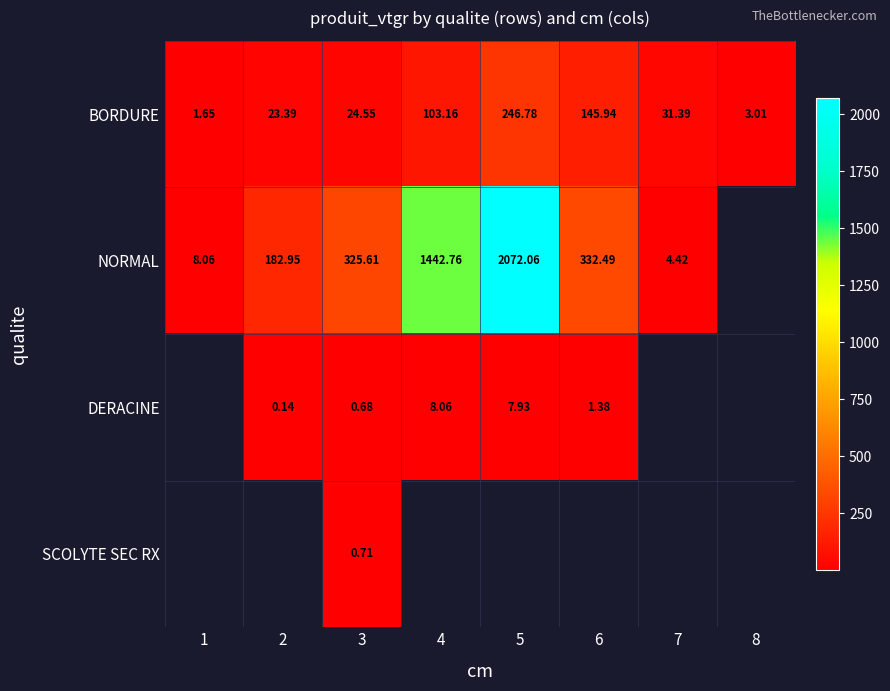

How many categories are shown in the chart?

8